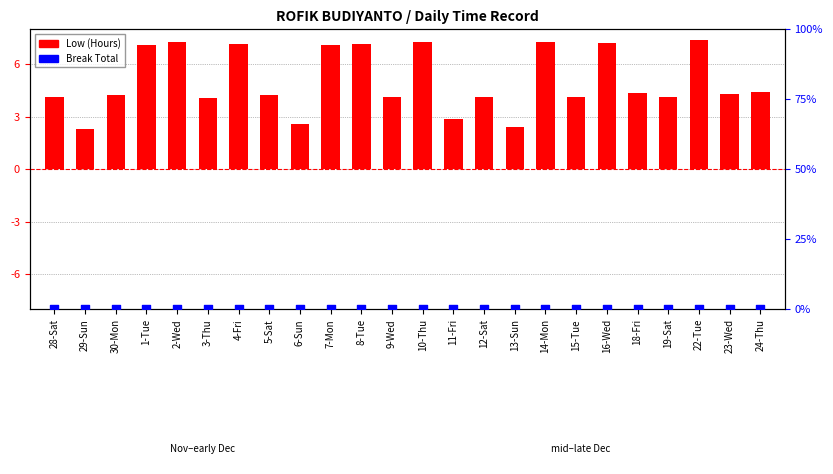

Which series reaches the minimum Y coordinate?

Break Total